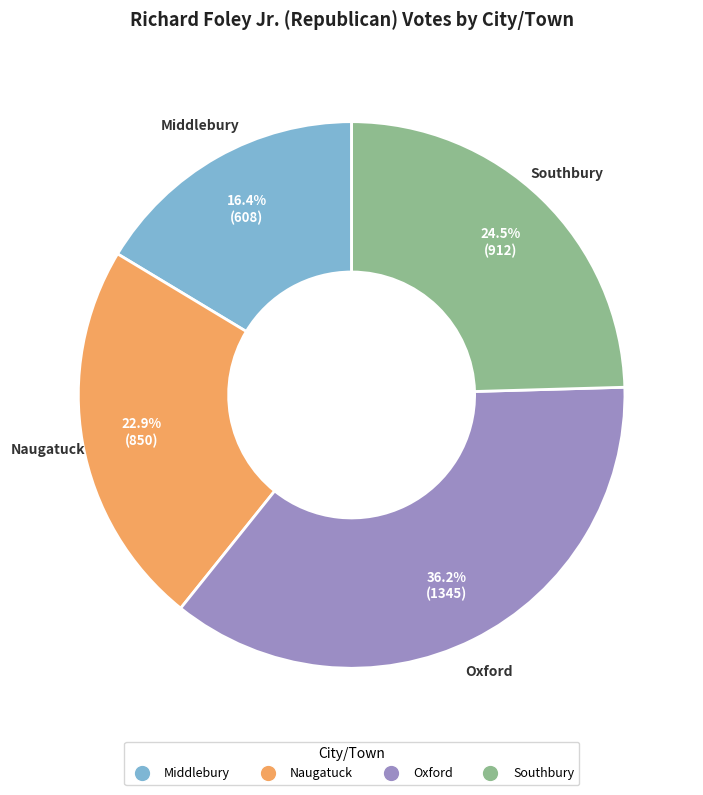

What is the smallest slice in the pie chart?

Middlebury